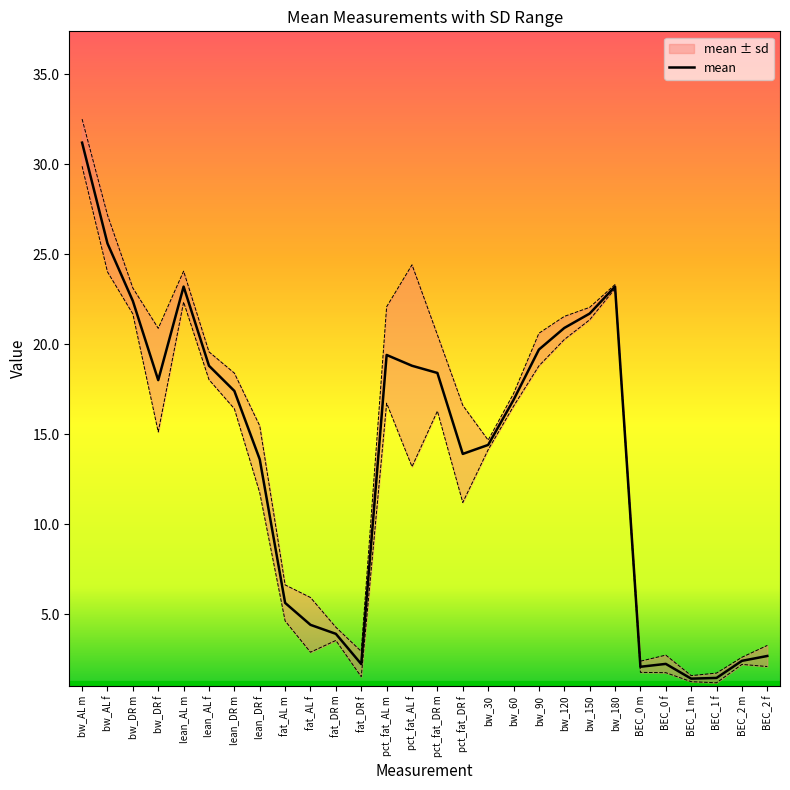

True or false: the data shows 8.4 at lean_DR m.

False